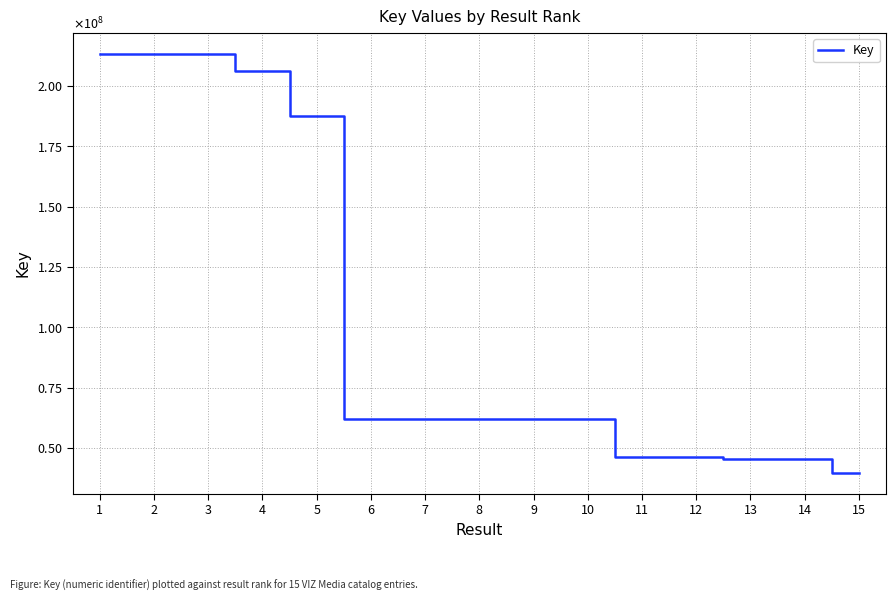

Is this an area chart (filled region under the line)?

No